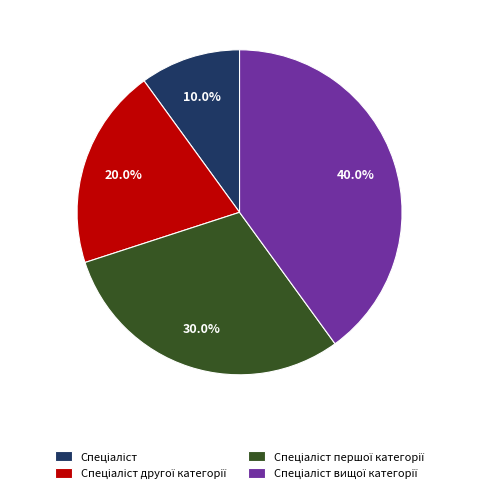

Is there a majority slice in this chart?

No